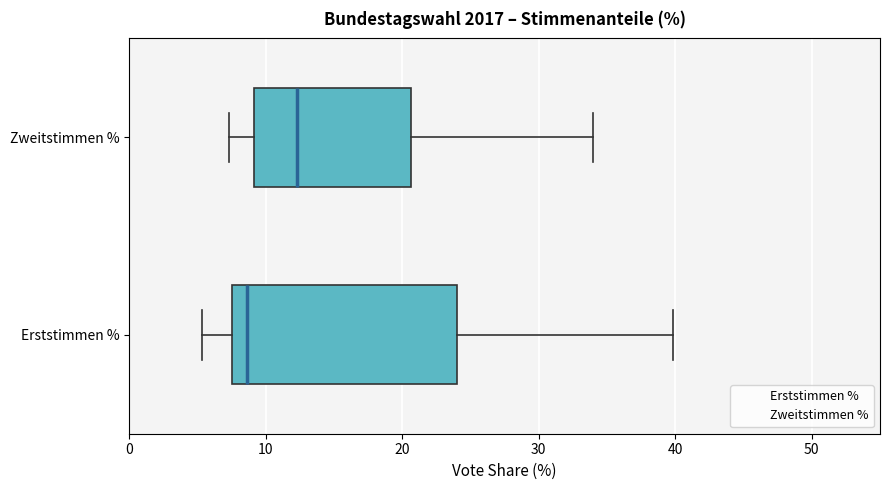

Reading bottom to top, read every box against the x-axis: the position of its median line, the range the box covers, and the ends of its whiskers. The values are not printed on the chart, so give them approximately, as read against the axis.

Erststimmen %: median 9, box 8 to 24, whiskers 5 to 40
Zweitstimmen %: median 12, box 9 to 21, whiskers 7 to 34